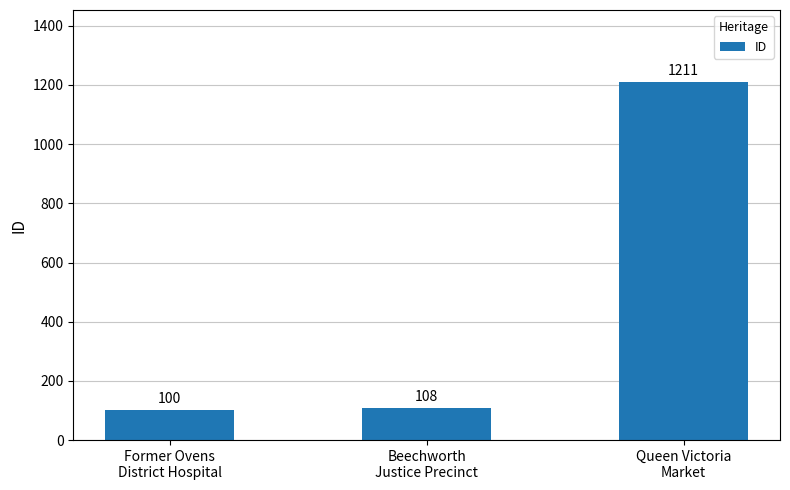

True or false: the data shows 47 at Former Ovens
District Hospital.

False